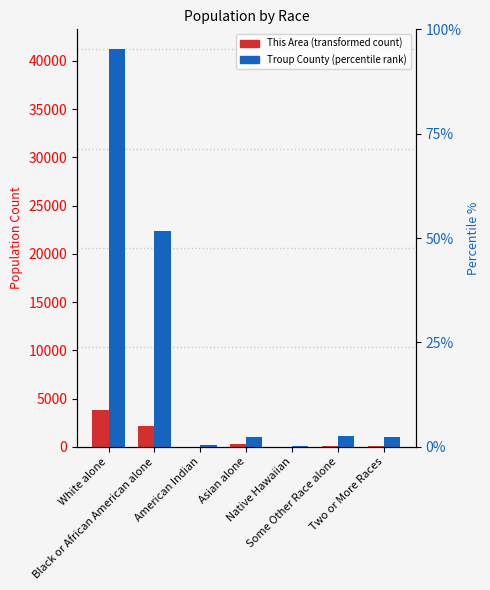

How many bars are there in total?

14